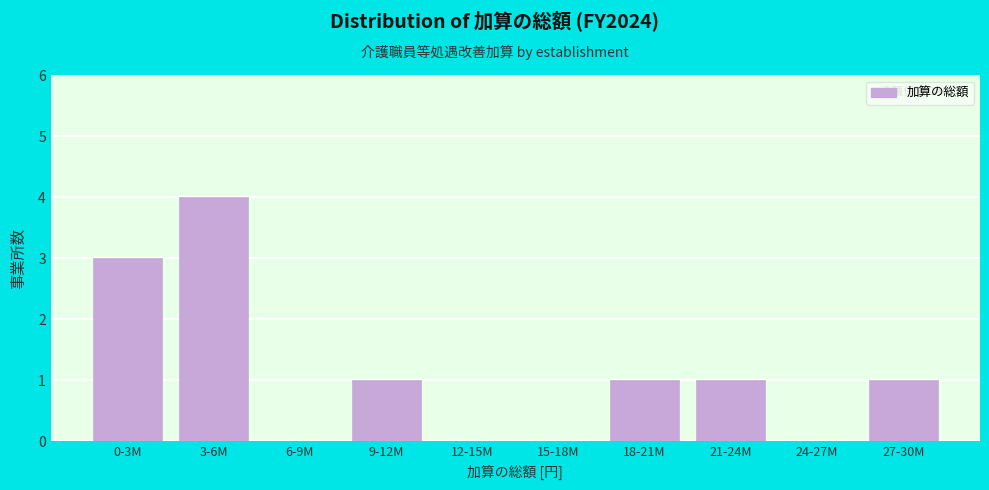

Reading right to left, extract all data points from this chart.

27-30M=1	24-27M=0	21-24M=1	18-21M=1	15-18M=0	12-15M=0	9-12M=1	6-9M=0	3-6M=4	0-3M=3